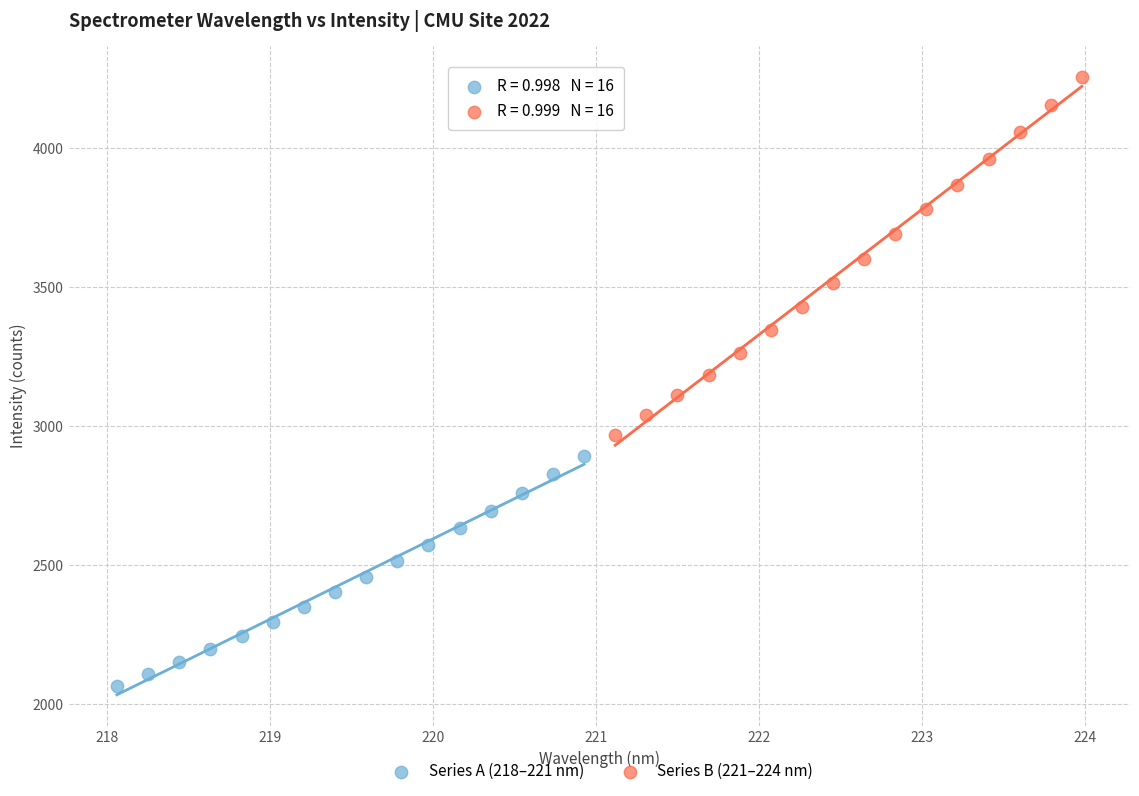

Which series has the largest Y range (max minus min)?

Series B (221–224 nm)